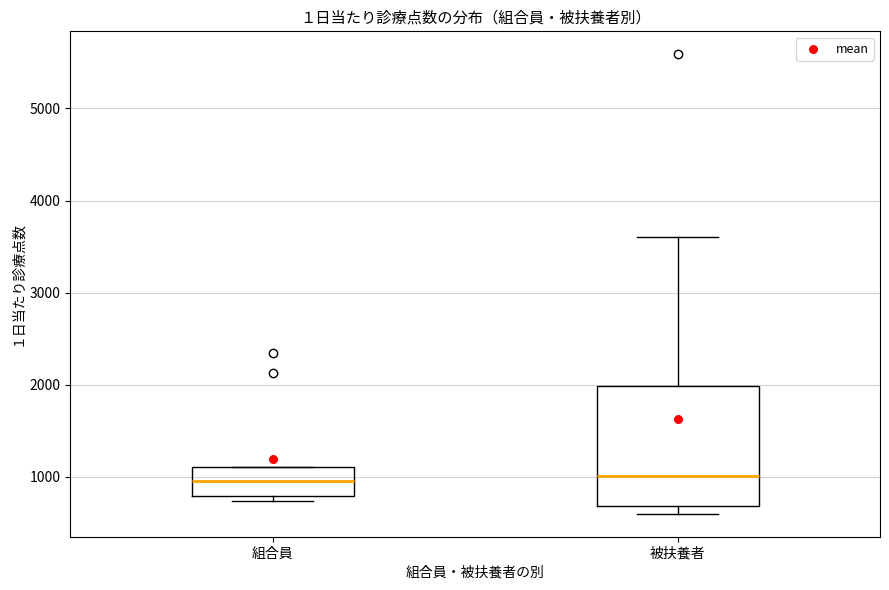

Reading left to right, read every box against the y-axis: the position of its median line, the range the box covers, and the ends of its whiskers. The values are not printed on the chart, so give them approximately, as read against the axis.

組合員: median 1000, box 800 to 1100, whiskers 700 to 1100
被扶養者: median 1000, box 700 to 2000, whiskers 600 to 3600